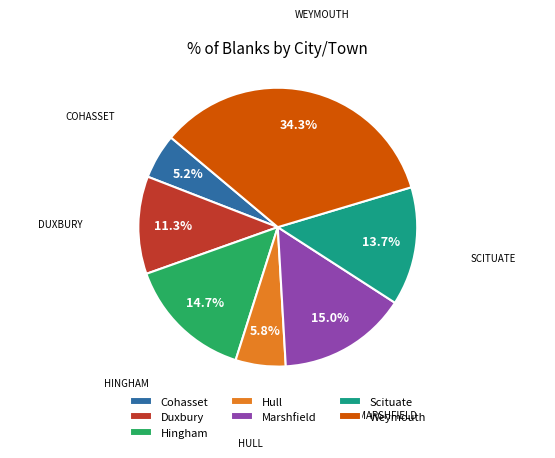

Is there any slice that represents more than half of the pie?

No